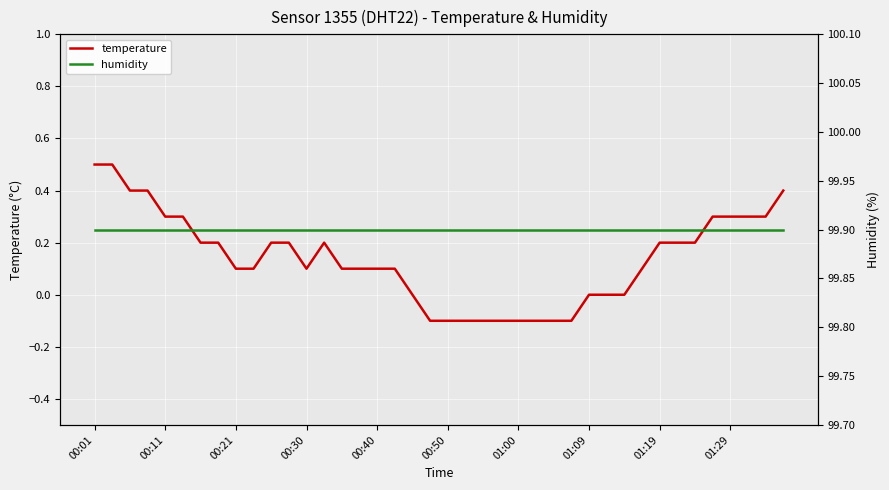

Rank the series by their average value, from lowest to highest.

temperature, humidity